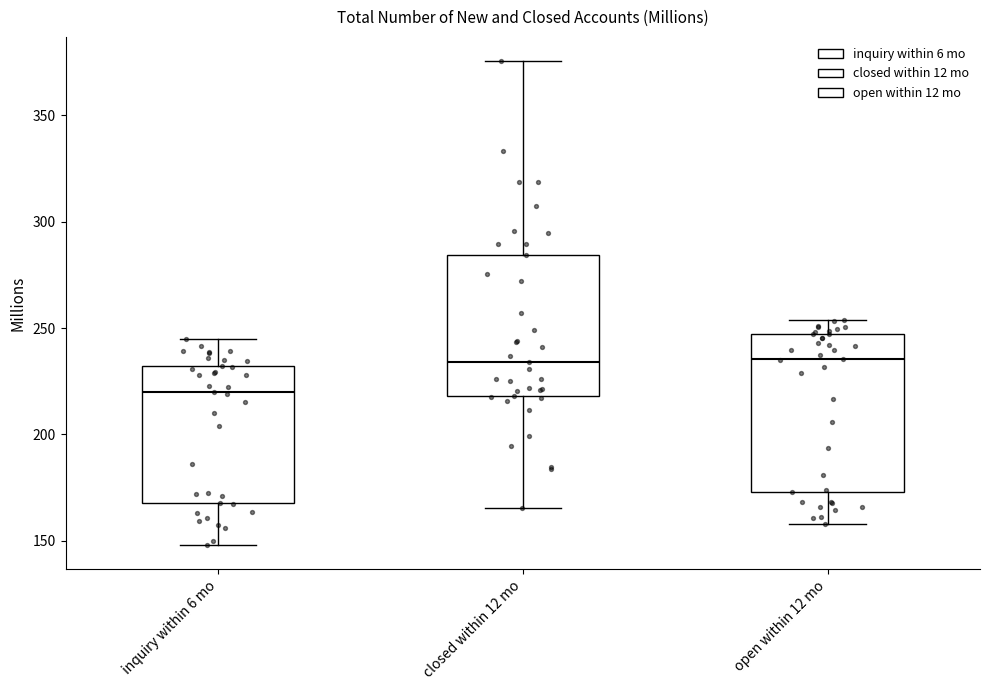

Which box is the tallest, from its lower edge to its upper edge?

open within 12 mo